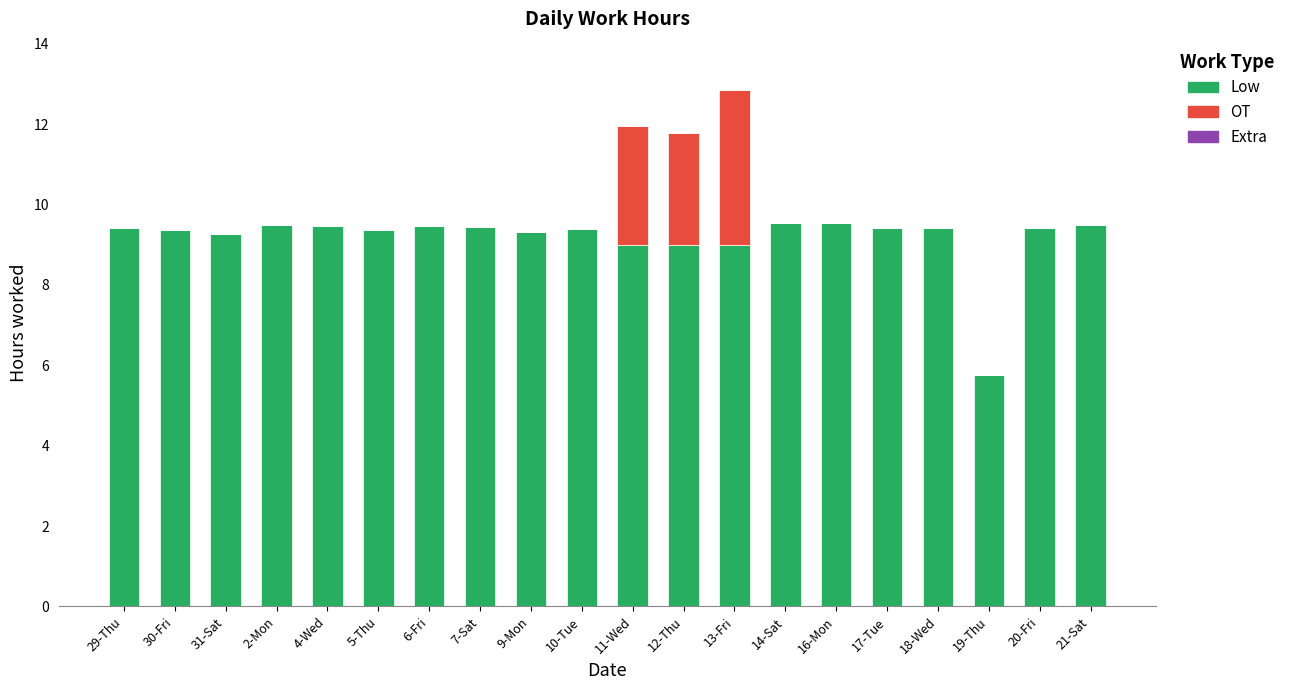

At which label is Low closest to 7?

19-Thu